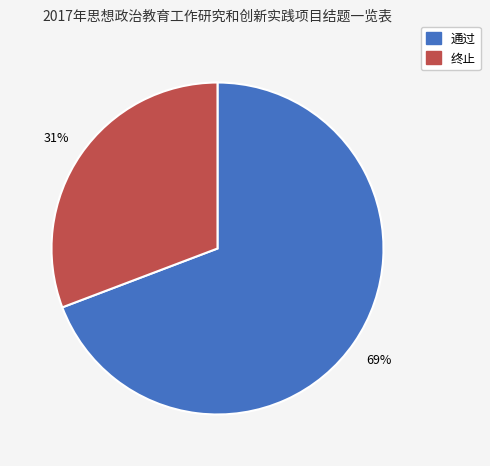

Approximately how many times larger is the value at 通过 compared to 终止?

2.2